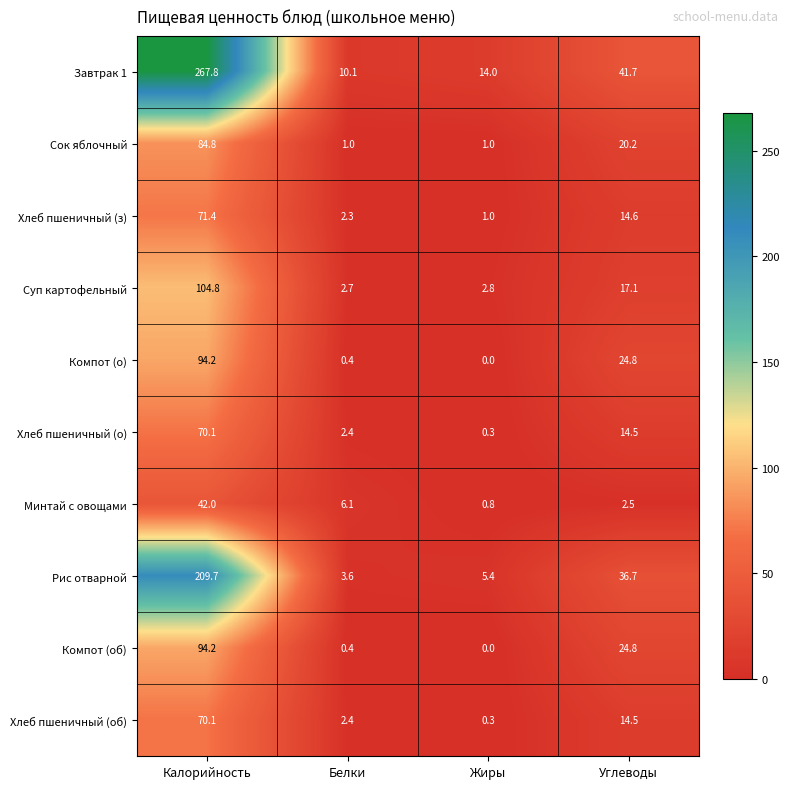

At which category does the chart reach its peak across all series?

Калорийность